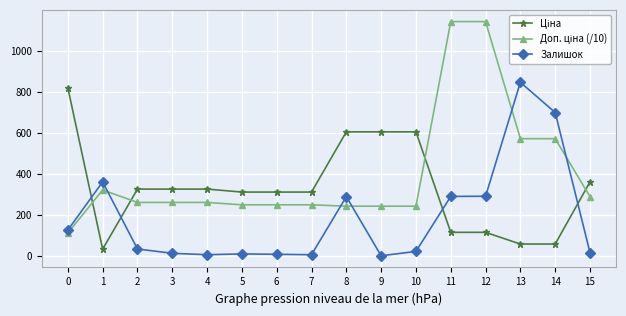

What is the total value across all series at 12?

1545.1